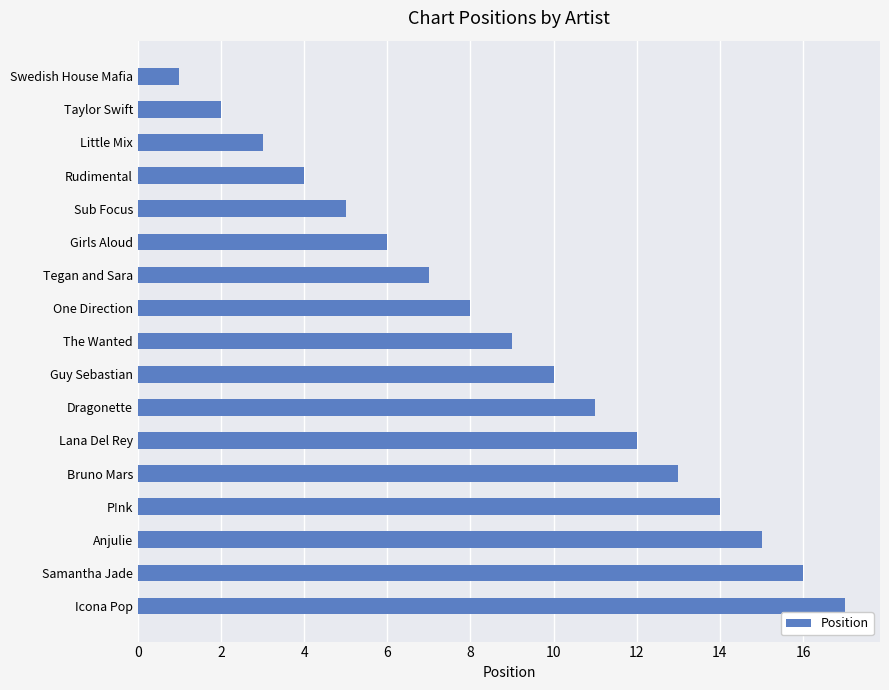

What is the approximate value at Samantha Jade?

16